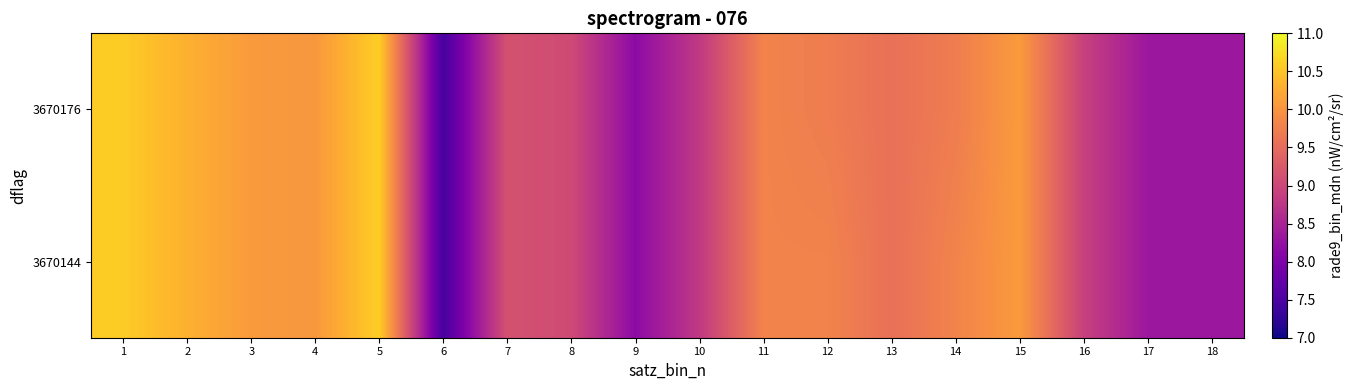

Which category has the lowest value across all series?

6